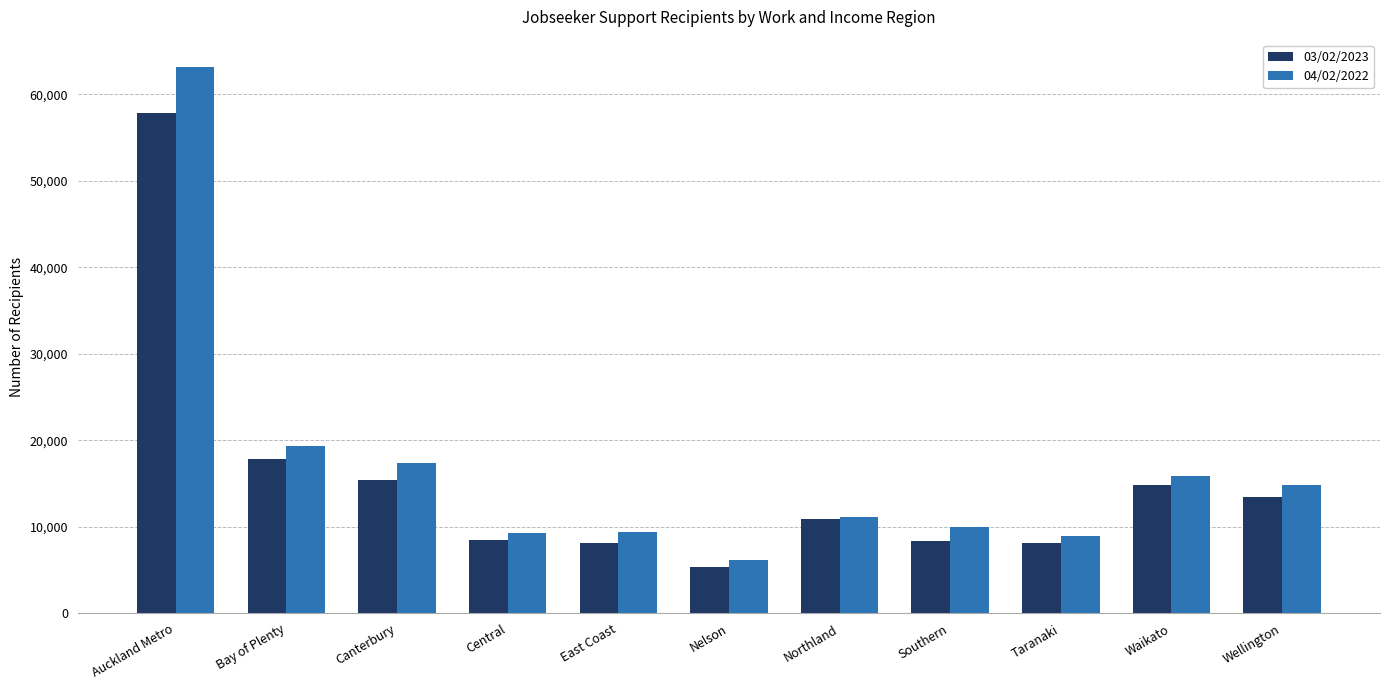

How many values in the 03/02/2023 series are below 10923?

5